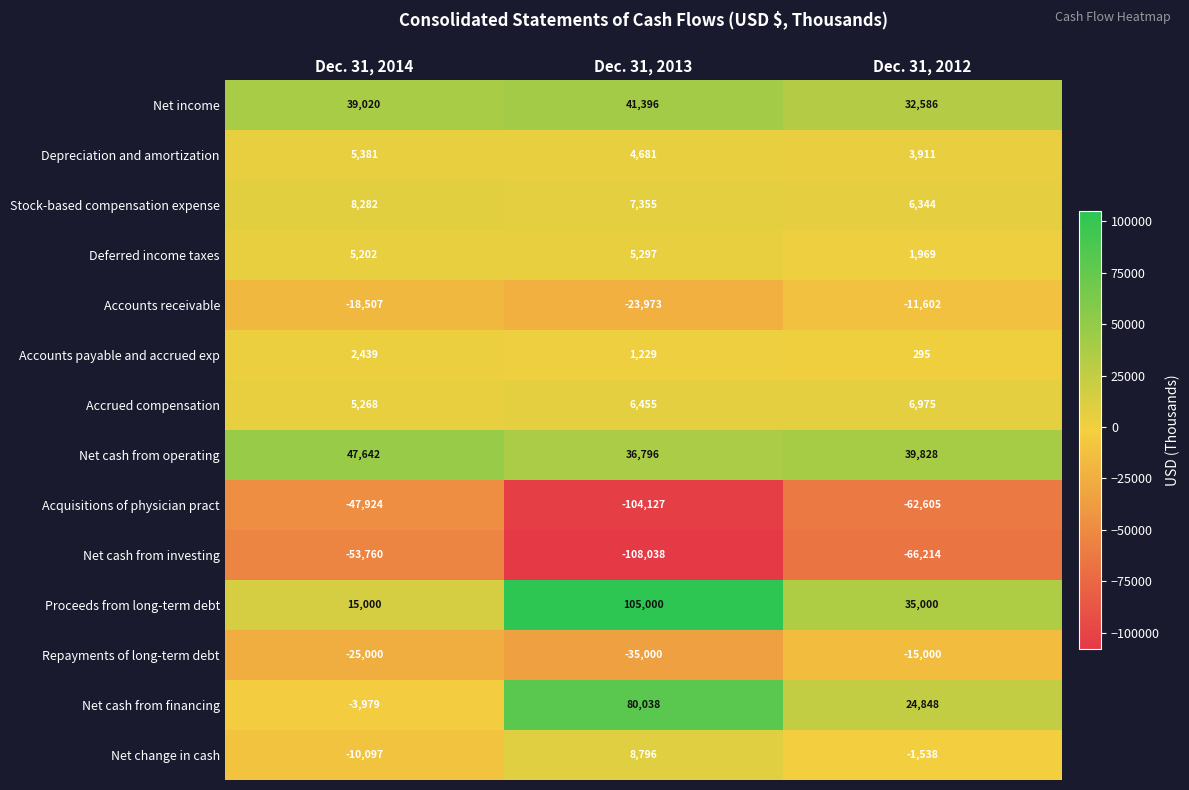

How many data points in Proceeds from long-term debt are less than 35000?

1